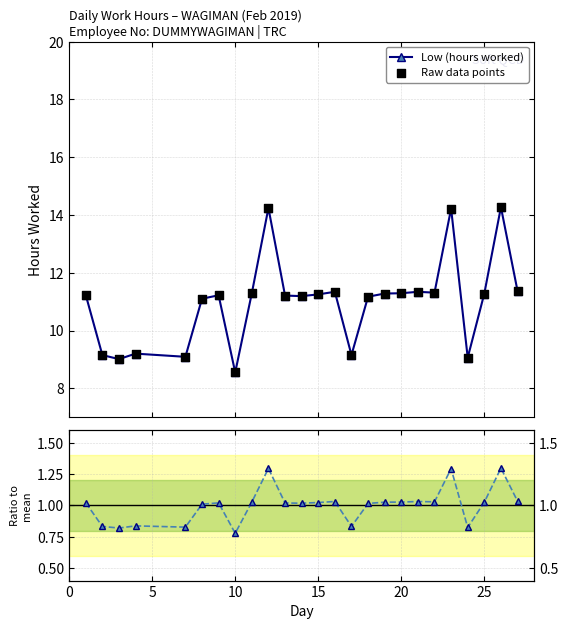

What is the maximum value for Low (hours worked)?

14.3